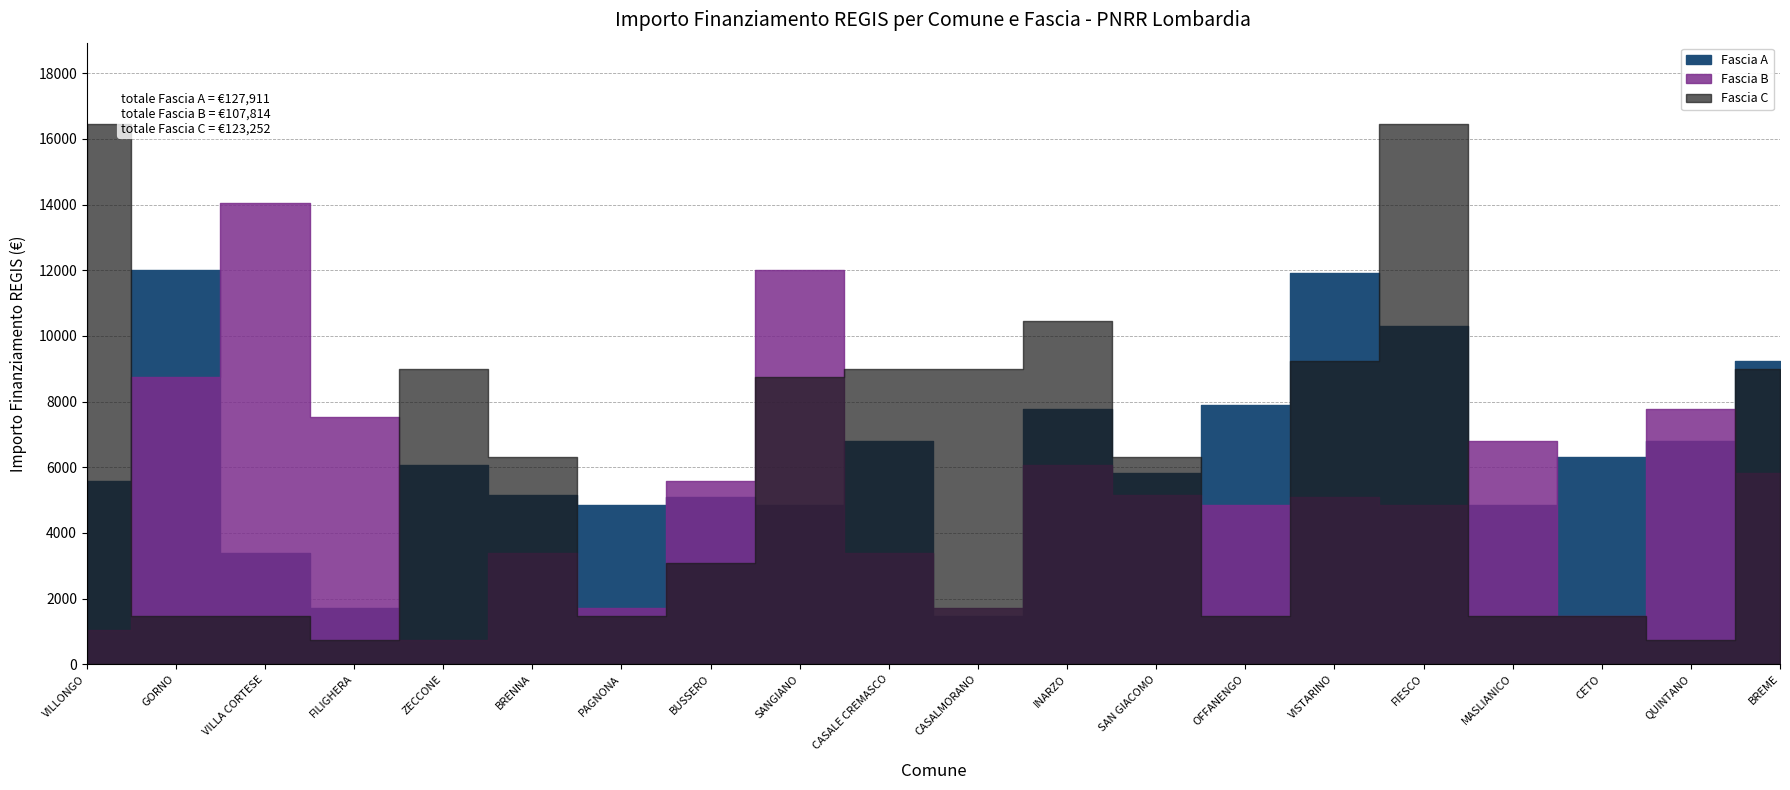

Reading right to left, list all the values displayed in this chart.

Fascia A: BREME=9234	QUINTANO=6804	CETO=6318	MASLIANICO=4860	FIESCO=10290	VISTARINO=11907	OFFANENGO=7889	SAN GIACOMO=5831	INARZO=7776	CASALMORANO=1458	CASALE CREMASCO=6804	SANGIANO=4860	BUSSERO=5103	PAGNONA=4860	BRENNA=5145	ZECCONE=6075	FILIGHERA=1701	VILLA CORTESE=3402	GORNO=12005	VILLONGO=5589
Fascia B: BREME=5831	QUINTANO=7776	CETO=1458	MASLIANICO=6804	FIESCO=4860	VISTARINO=5103	OFFANENGO=4860	SAN GIACOMO=5145	INARZO=6075	CASALMORANO=1701	CASALE CREMASCO=3402	SANGIANO=12005	BUSSERO=5589	PAGNONA=1701	BRENNA=3402	ZECCONE=729	FILIGHERA=7533	VILLA CORTESE=14063	GORNO=8748	VILLONGO=1029
Fascia C: BREME=8991	QUINTANO=729	CETO=1458	MASLIANICO=1458	FIESCO=16464	VISTARINO=9234	OFFANENGO=1458	SAN GIACOMO=6318	INARZO=10449	CASALMORANO=8991	CASALE CREMASCO=8991	SANGIANO=8748	BUSSERO=3087	PAGNONA=1458	BRENNA=6318	ZECCONE=8991	FILIGHERA=729	VILLA CORTESE=1458	GORNO=1458	VILLONGO=16464